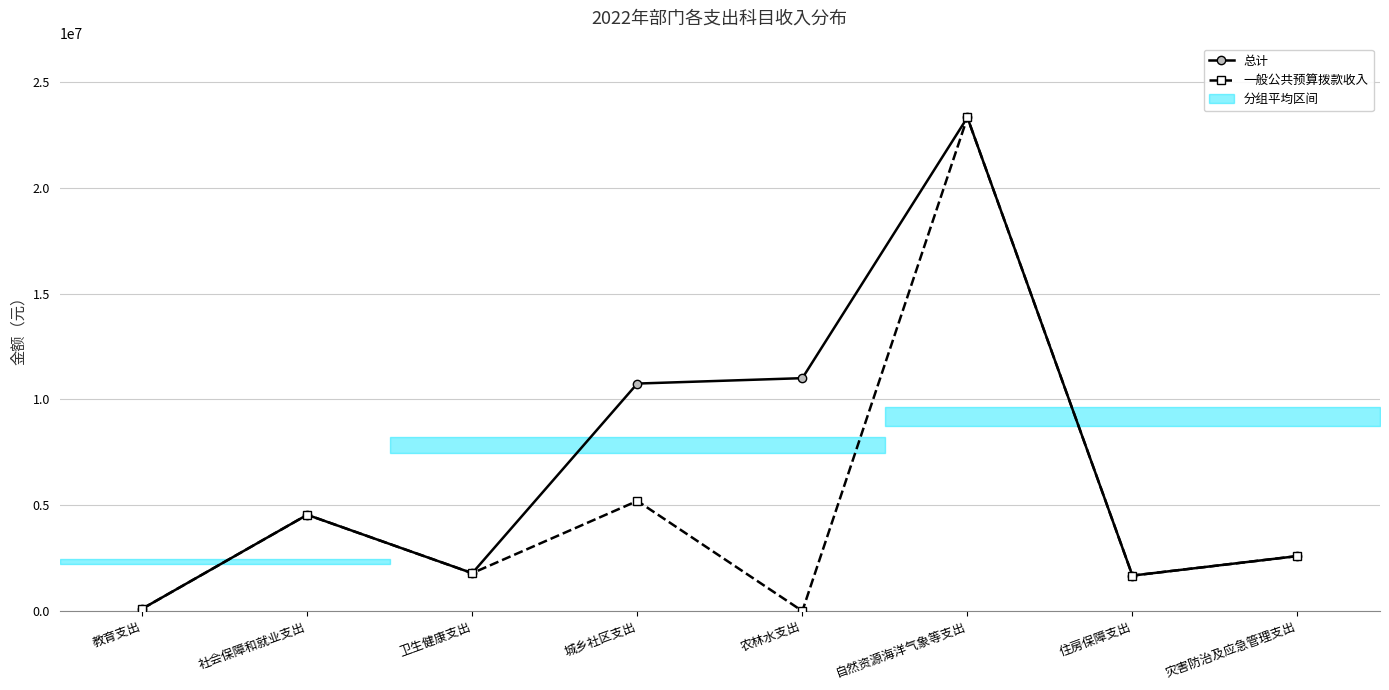

Does the chart have visible grid lines?

Yes